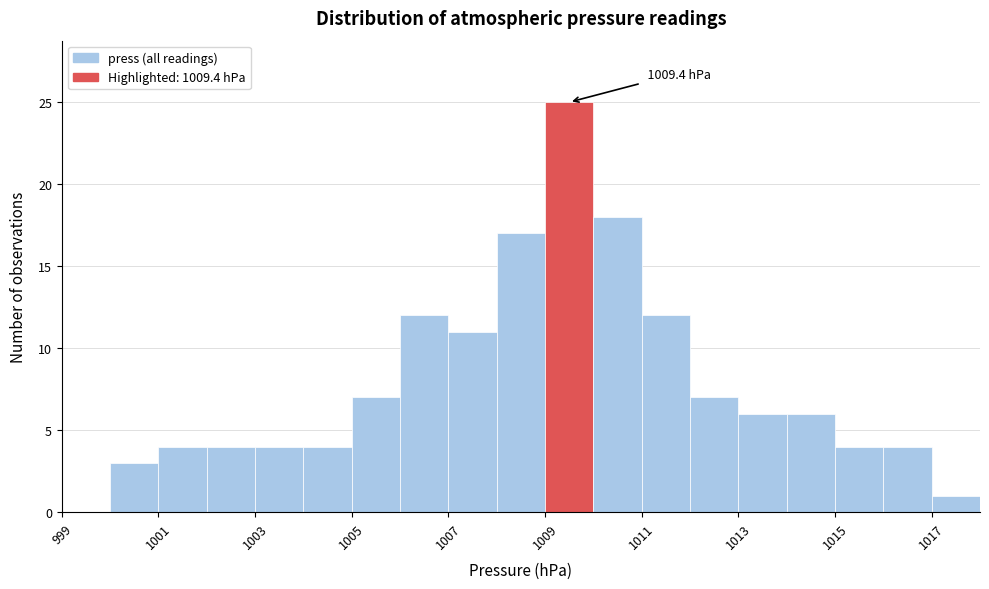

Which range on the x-axis has the tallest bar?

1009 to 1010